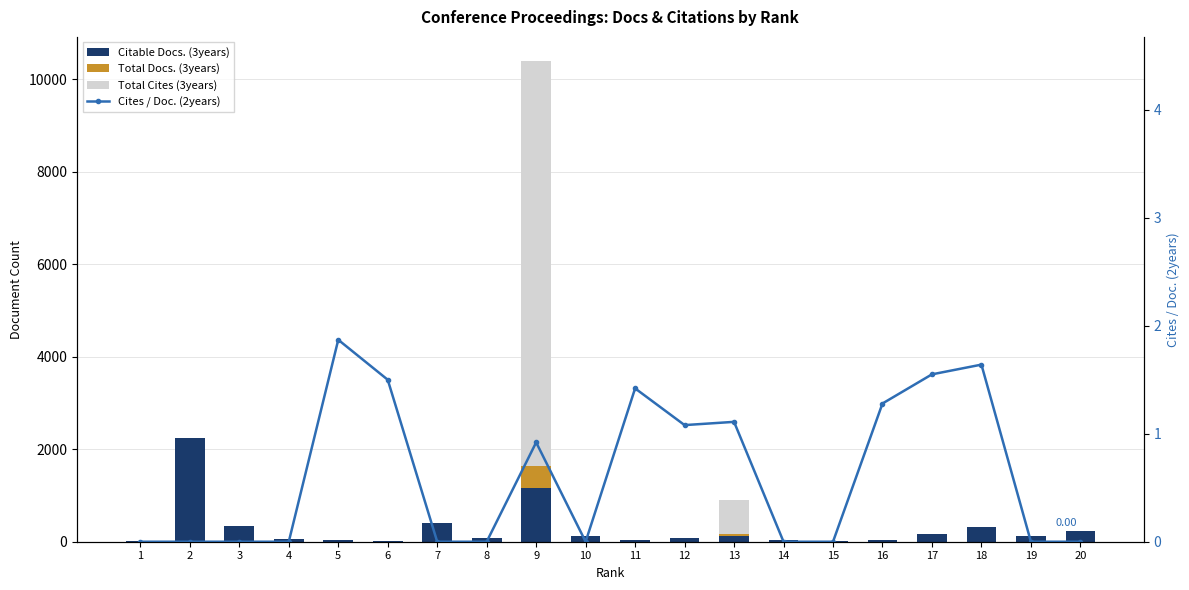

Reading right to left, transcribe all the data shown in this chart.

Citable Docs. (3years): 239.0	124.0	316.0	158.0	37.0	17.0	38.0	127.0	79.0	47.0	133.0	1163.0	73.0	395.0	12.0	28.0	51.0	336.0	2242.0	18.0
Total Docs. (3years): 0.0	0.0	0.0	0.0	0.0	0.0	0.0	40.0	0.0	0.0	0.0	470.0	0.0	0.0	0.0	0.0	0.0	0.0	0.0	0.0
Total Cites (3years): 0.0	0.0	0.0	0.0	0.0	0.0	0.0	727.0	0.0	0.0	0.0	8767.0	0.0	0.0	0.0	0.0	0.0	0.0	0.0	0.0
Cites / Doc. (2years): 0.0	0.0	1.6	1.6	1.3	0.0	0.0	1.1	1.1	1.4	0.0	0.9	0.0	0.0	1.5	1.9	0.0	0.0	0.0	0.0